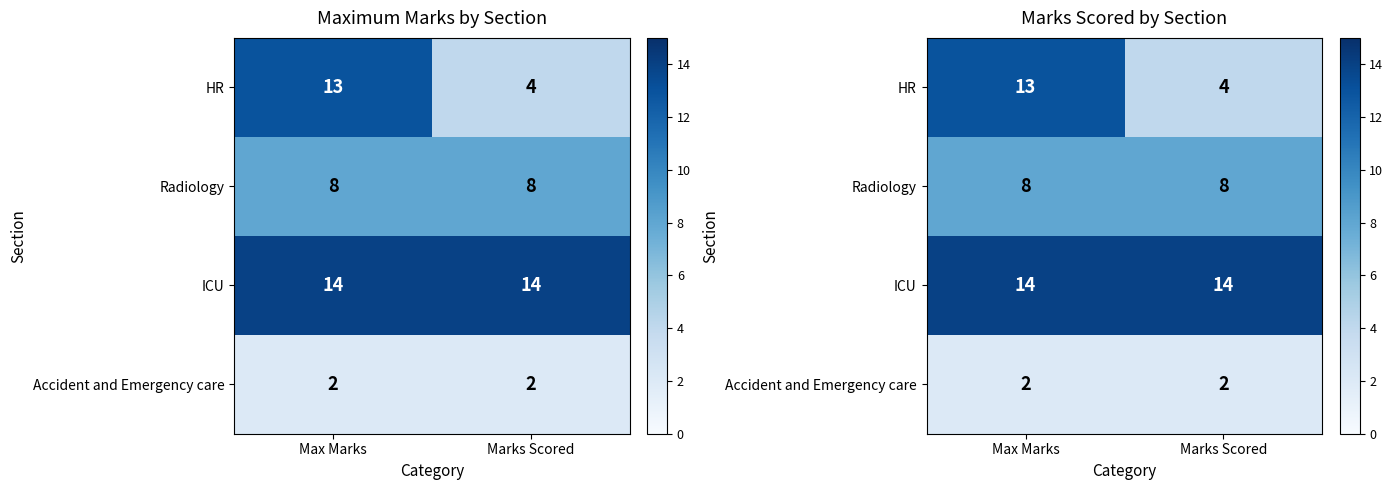

Is the value of Radiology at Marks Scored greater than the value of Accident and Emergency care at Marks Scored?

Yes